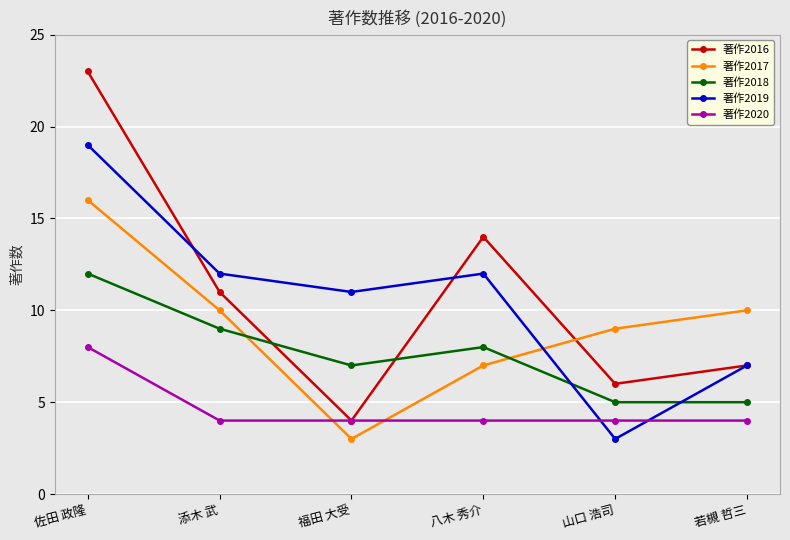

Rank the series at 佐田 政隆 from lowest to highest value.

著作2020, 著作2018, 著作2017, 著作2019, 著作2016